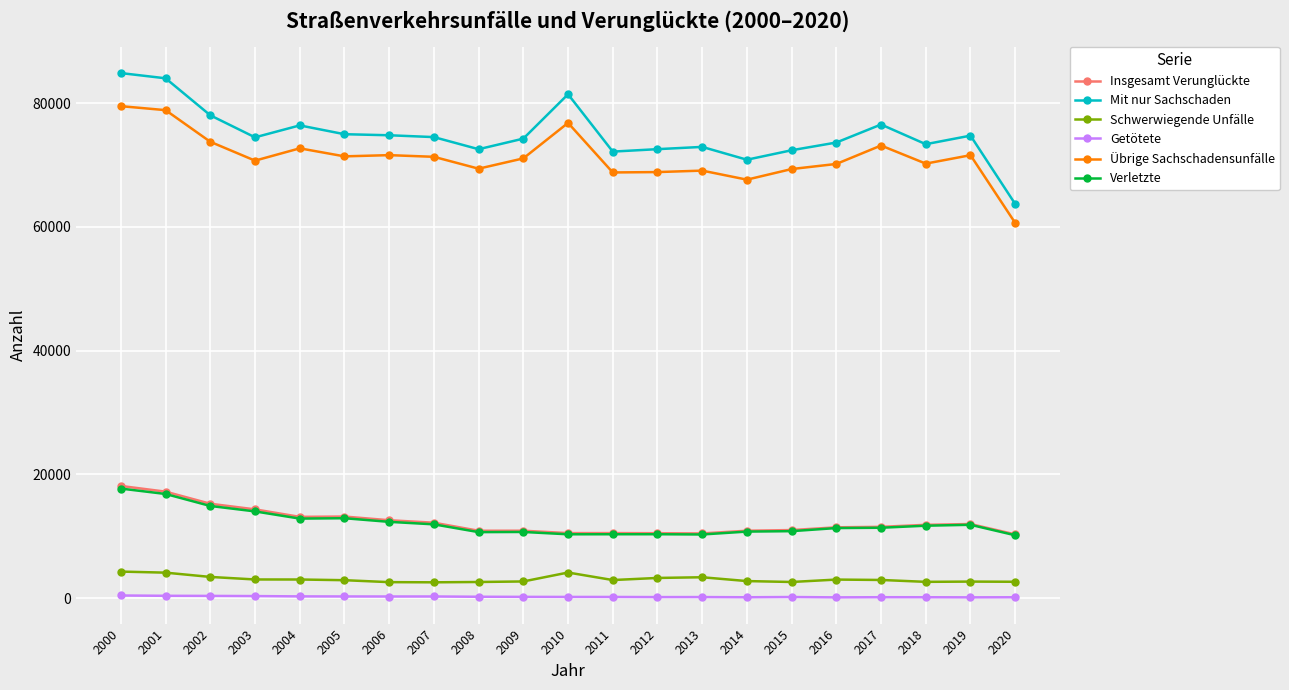

Which series has the largest range (max minus min)?

Mit nur Sachschaden